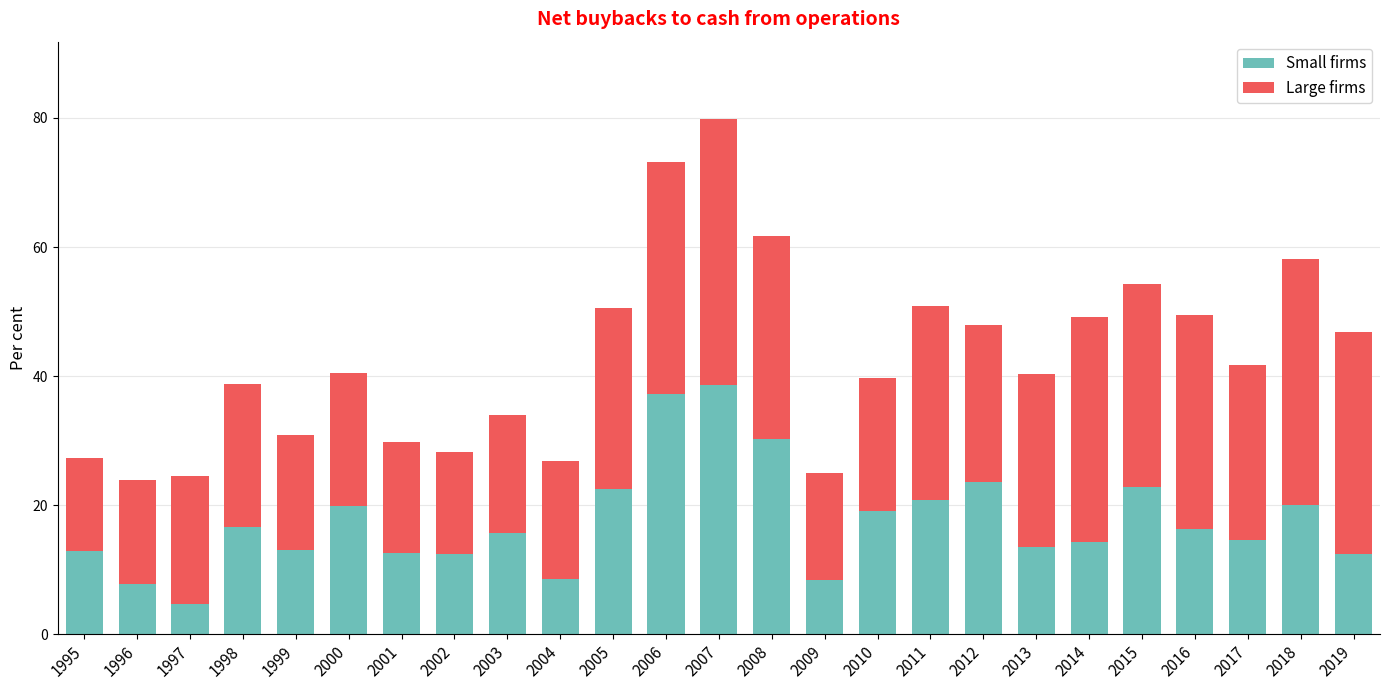

The value of Small firms at 2000 is 19.9. True or false?

True